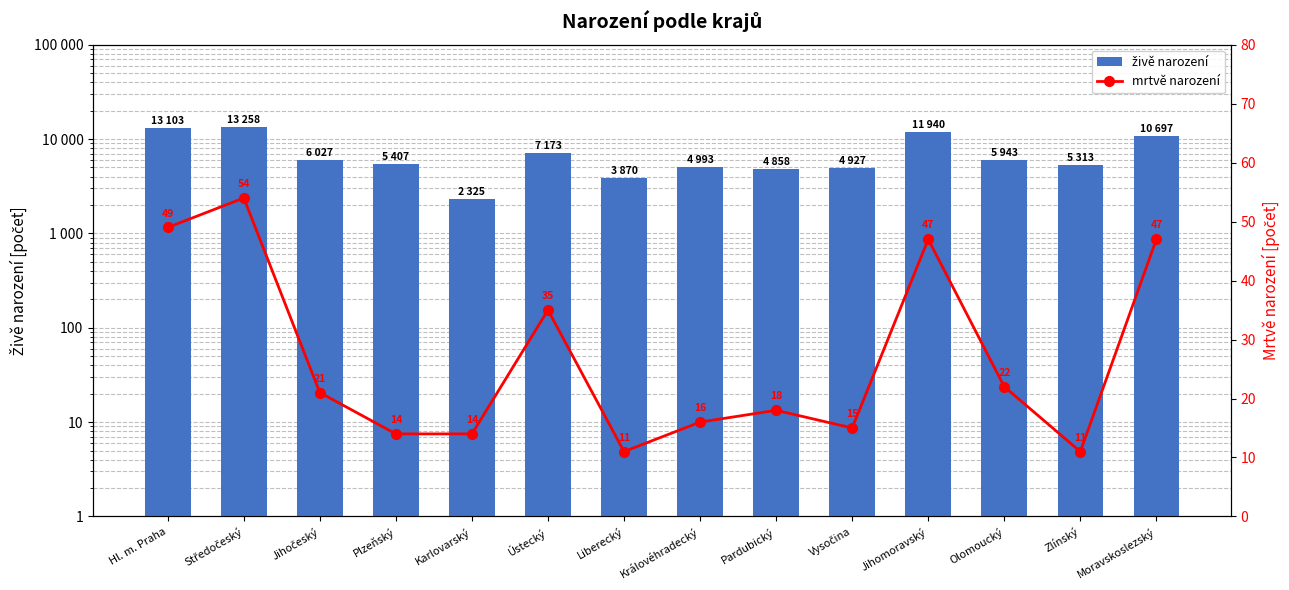

What is the highest value of the mrtvě narození series?

54